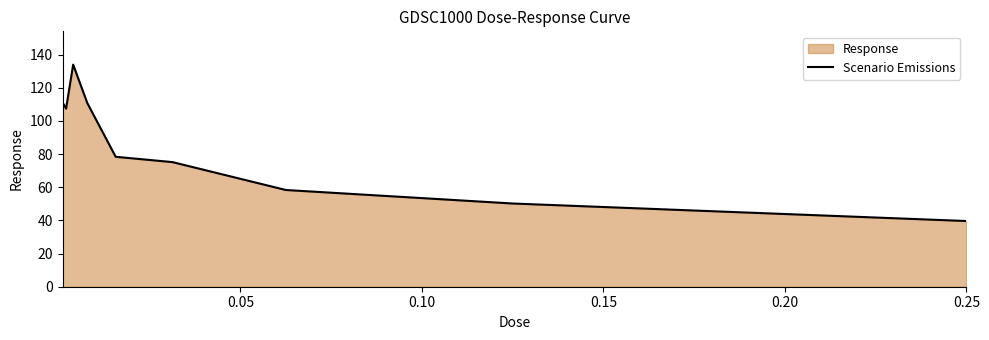

What is the difference between the second highest and second lowest values?

61.0